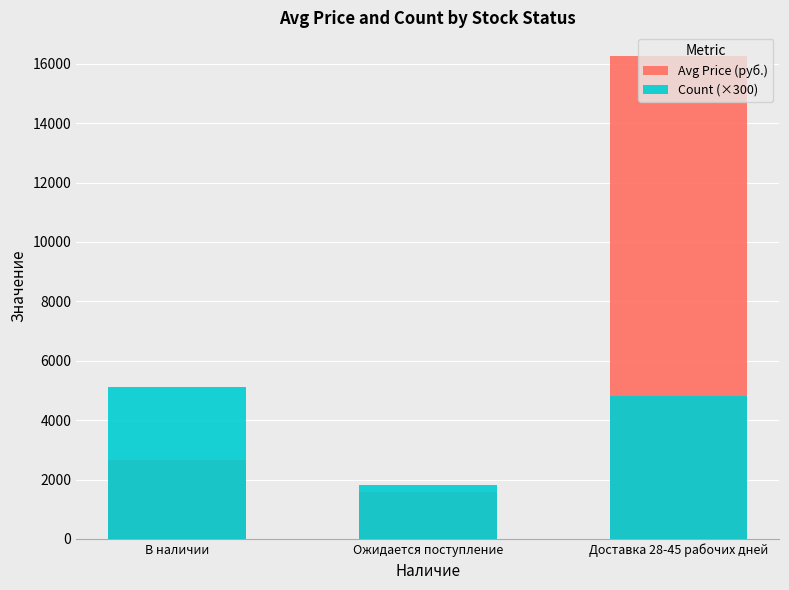

Rank the categories by Avg Price (руб.) value from highest to lowest.

Доставка 28-45 рабочих дней, В наличии, Ожидается поступление